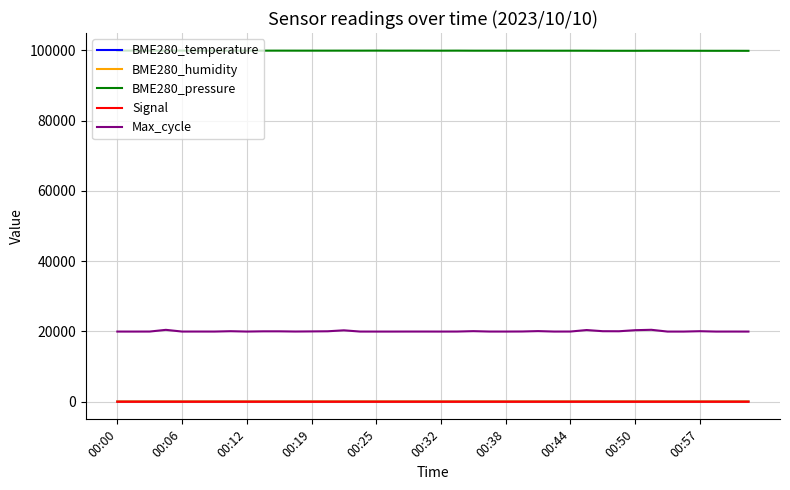

Which series has the largest total across all categories?

BME280_pressure